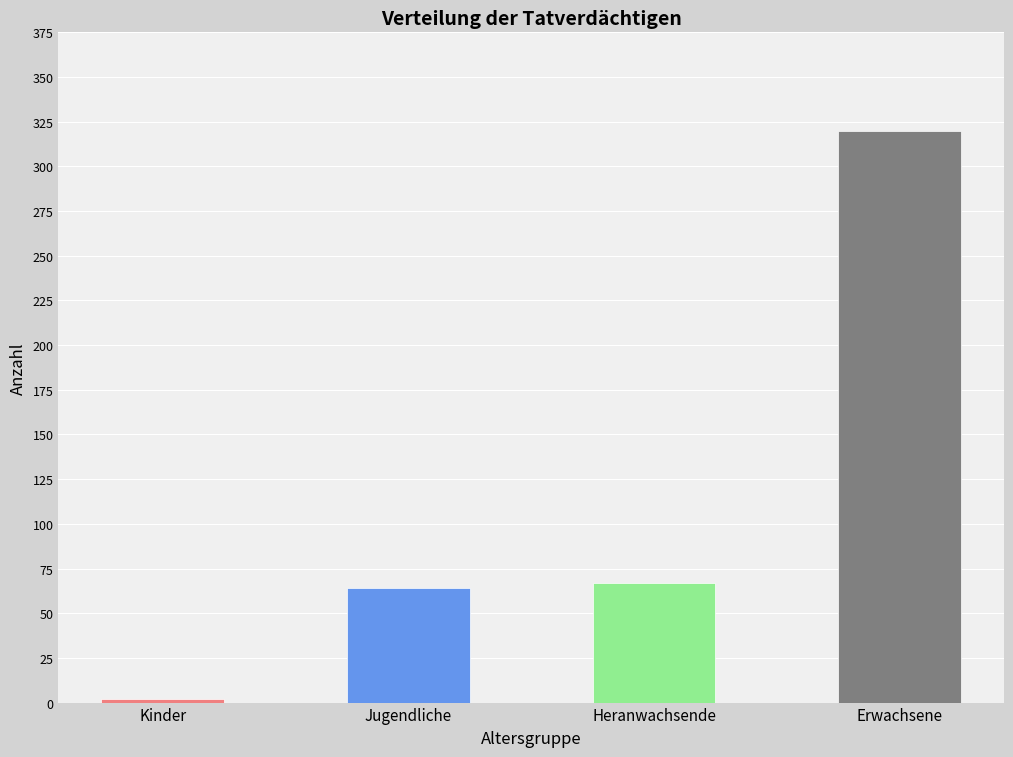

What is the maximum value shown in the chart?

320